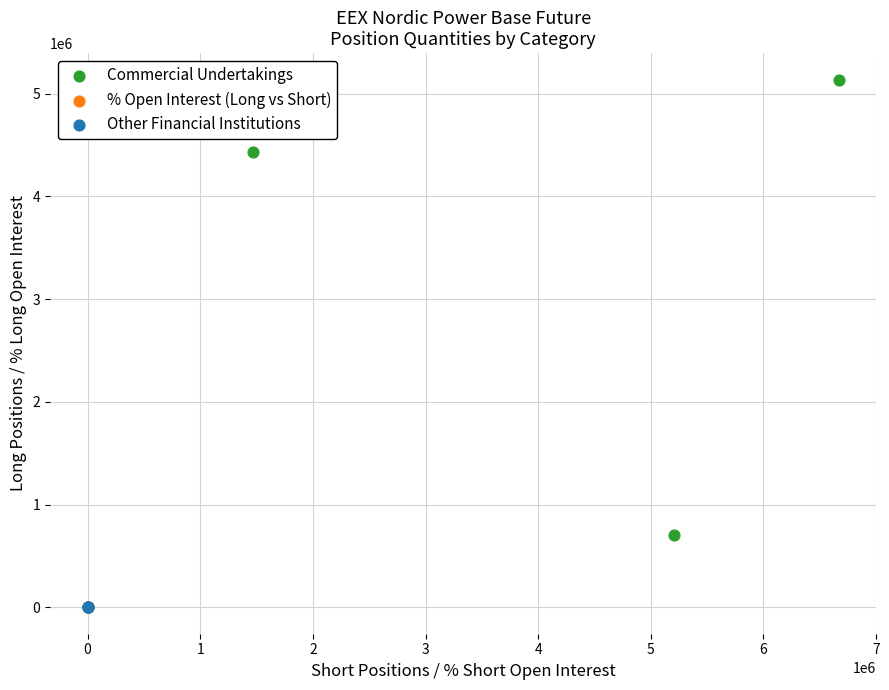

Which series reaches the maximum Y coordinate?

Commercial Undertakings